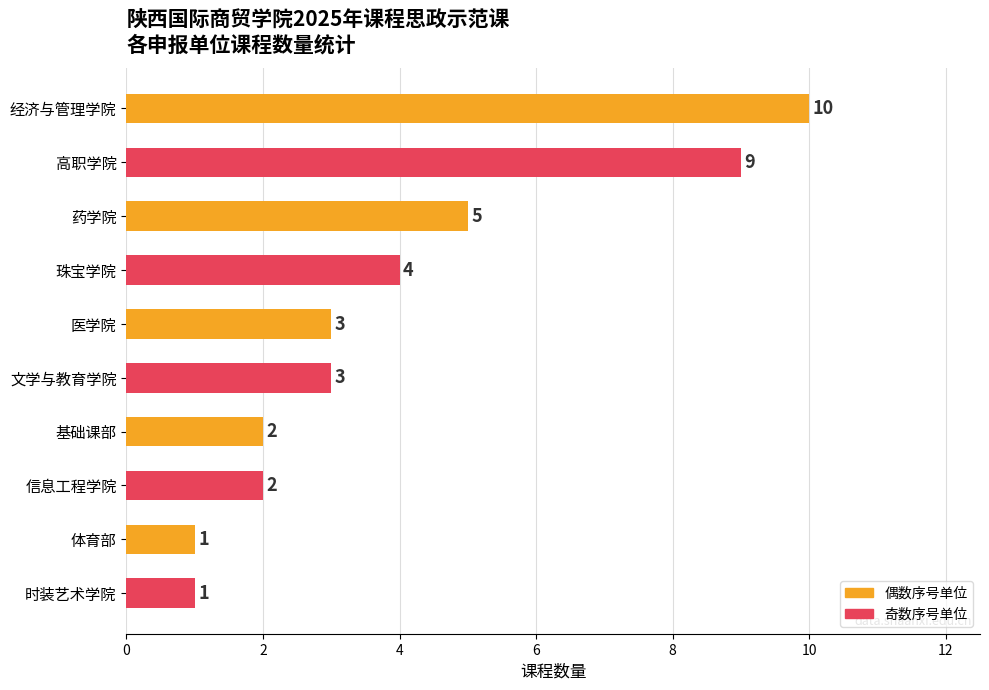

Reading top to bottom, extract all data points from this chart.

10	9	5	4	3	3	2	2	1	1